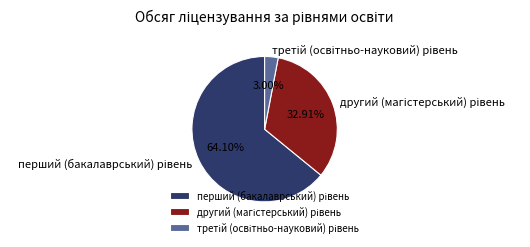

Is there a majority slice in this chart?

Yes